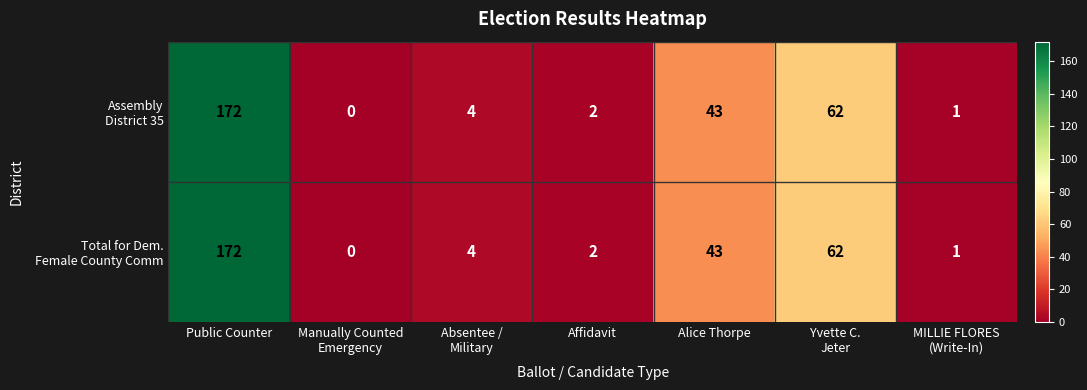

What is the maximum value shown in the chart?

172